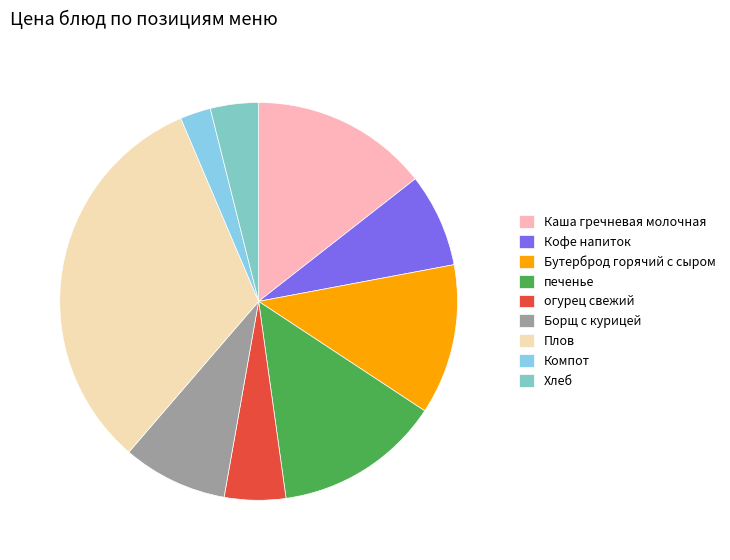

Between Хлеб and Кофе напиток, which is larger?

Кофе напиток